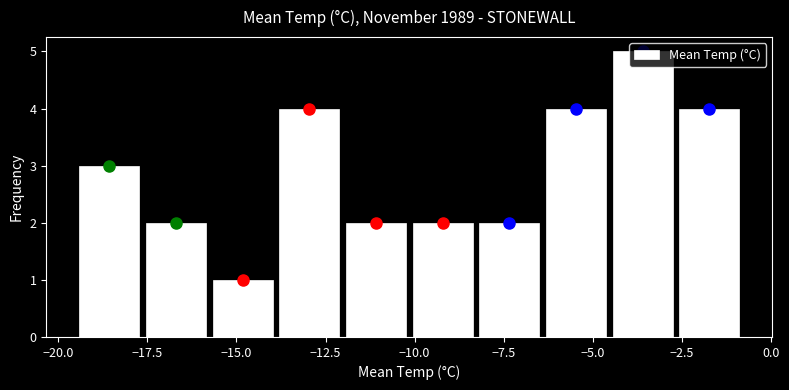

Read against the x-axis, roughly where is the centre of the tallest bar?

-3.5